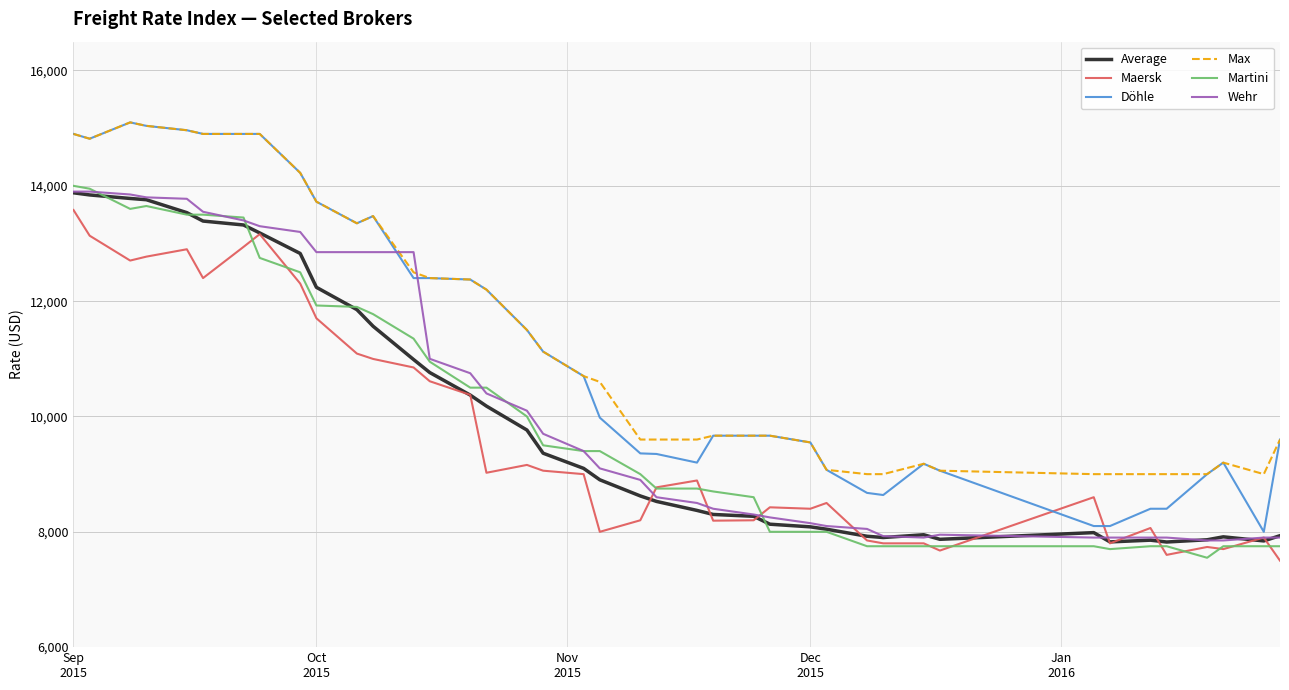

What is the greatest value displayed?

15100